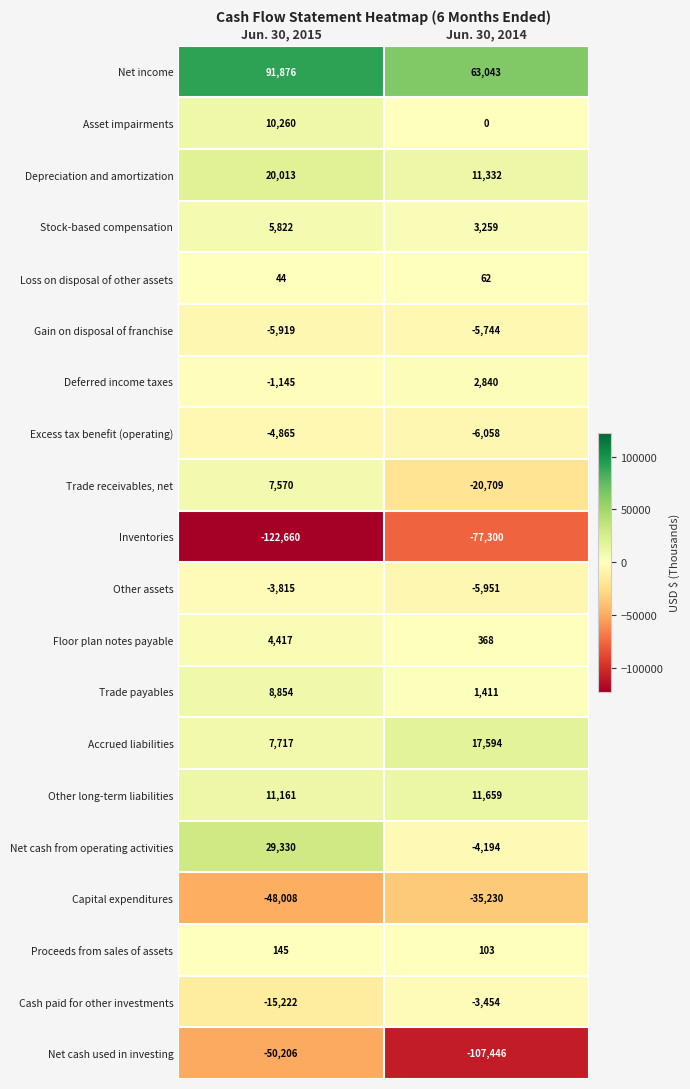

What is the average value of the Loss on disposal of other assets series?

53